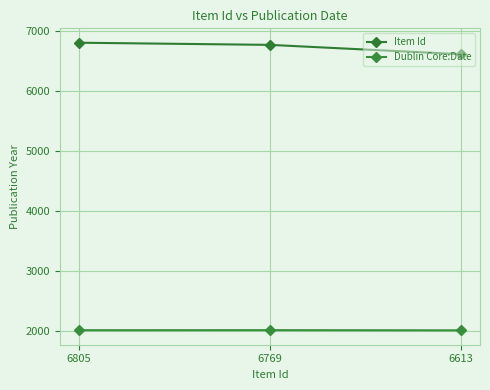

What is the minimum value shown in the chart?

2007